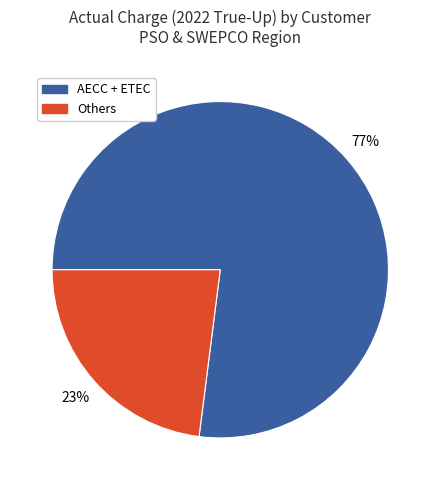

Is there any slice that represents more than half of the pie?

Yes